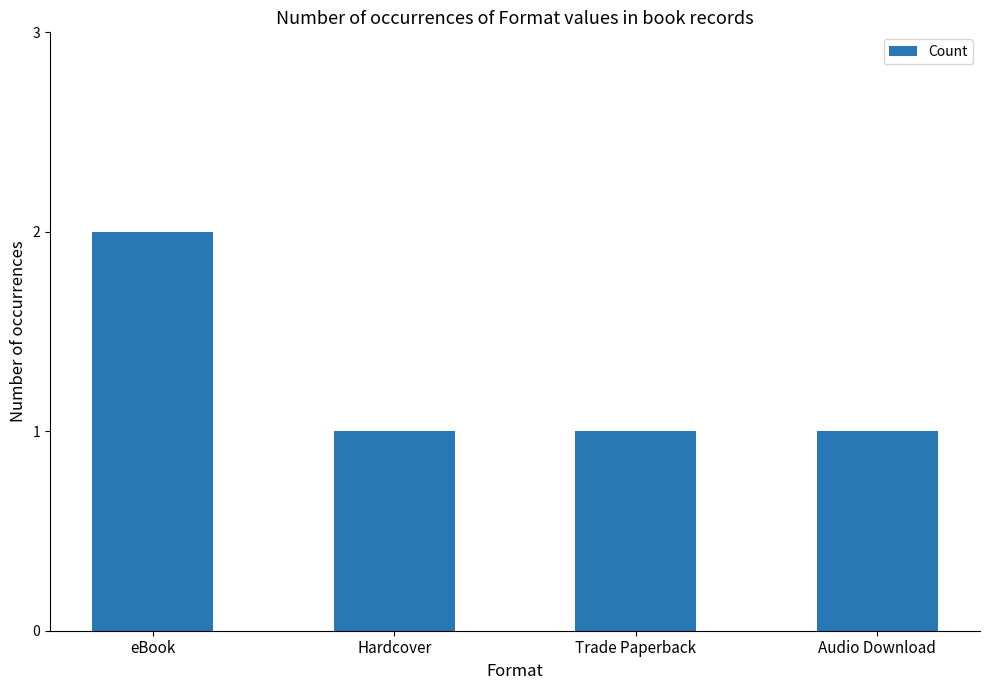

Approximately how many times larger is the value at eBook compared to Hardcover?

2.0